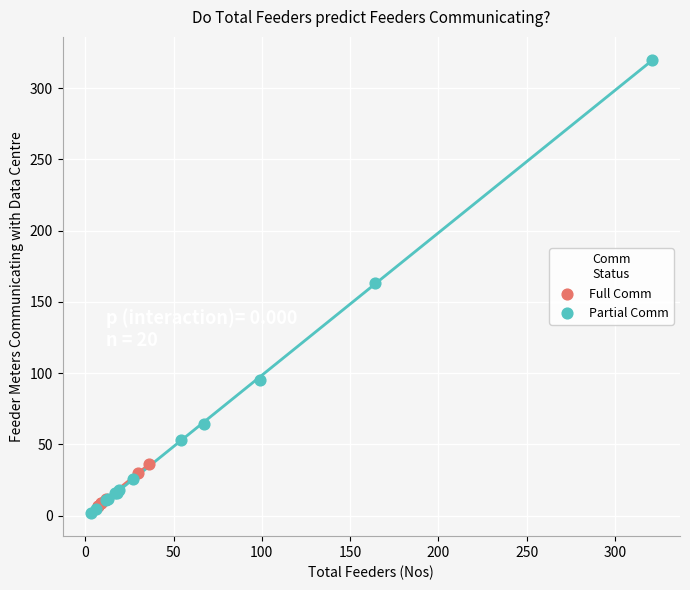

What are all the series names shown in the legend?

Full Comm, Partial Comm